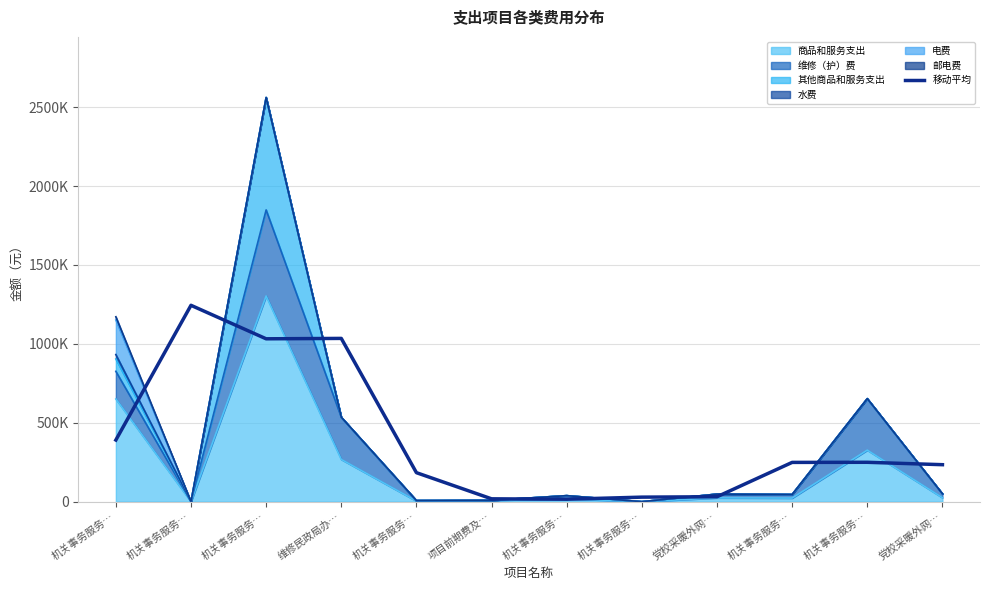

Which category has the lowest value across all series?

机关事务服务…